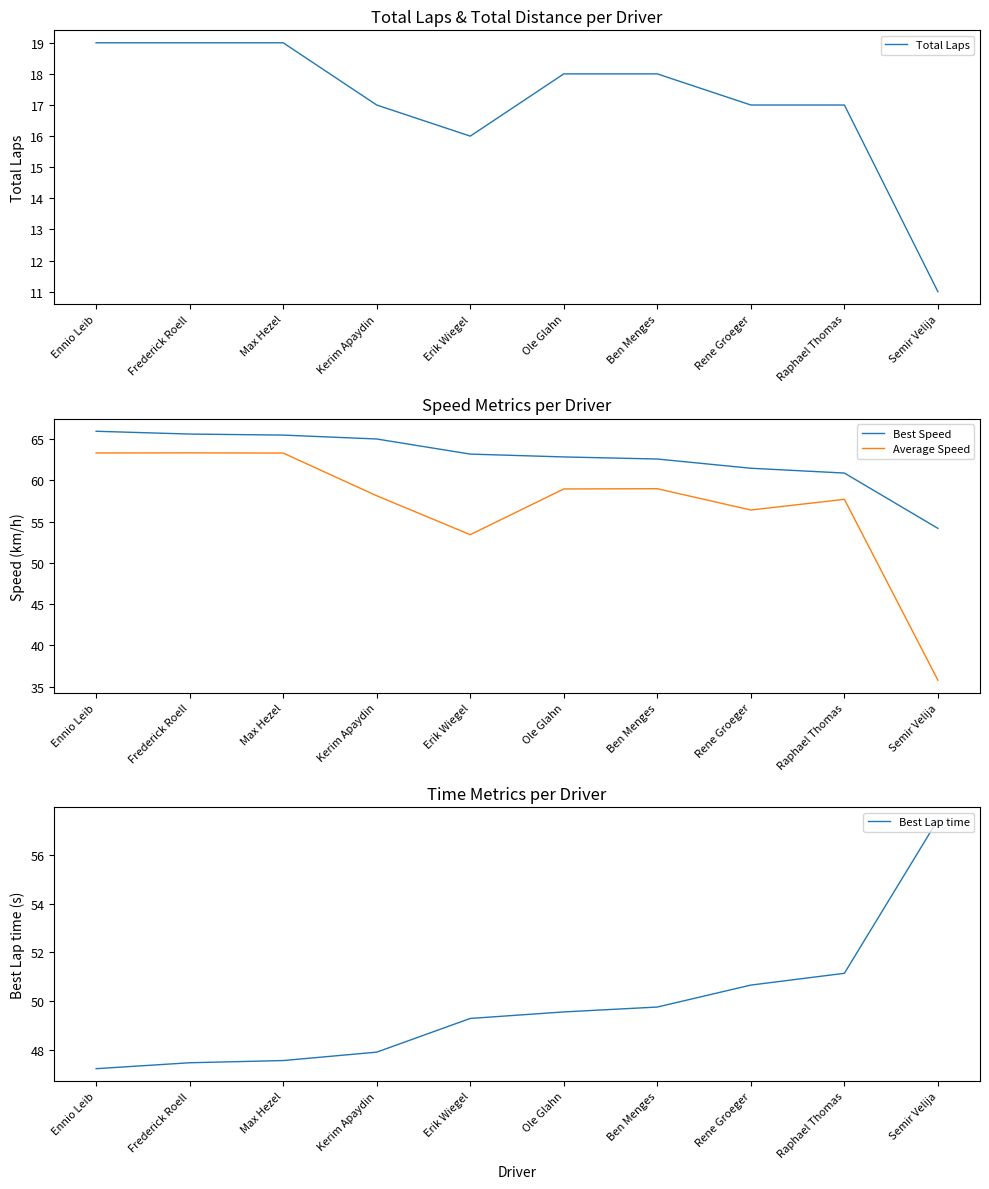

What is the value of the Best Lap time point at the 5th from the left?

49.3